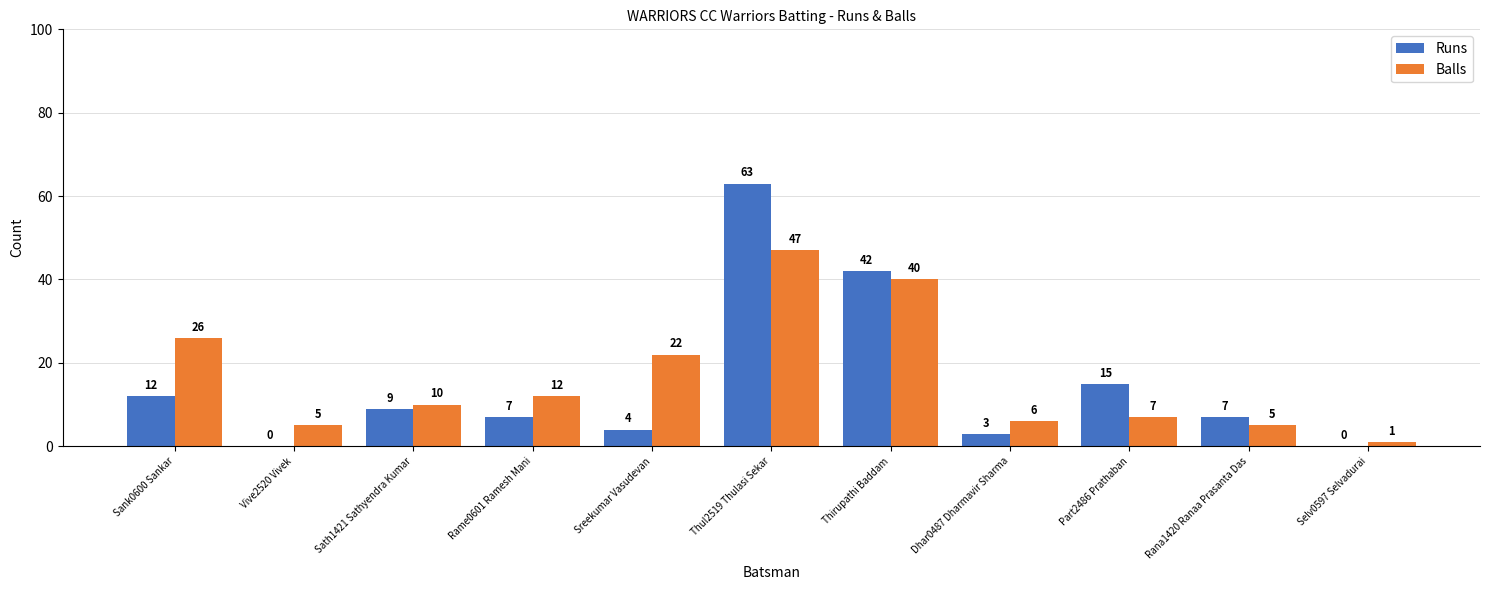

What is the spread (max minus min) of values at Sath1421 Sathyendra Kumar?

1